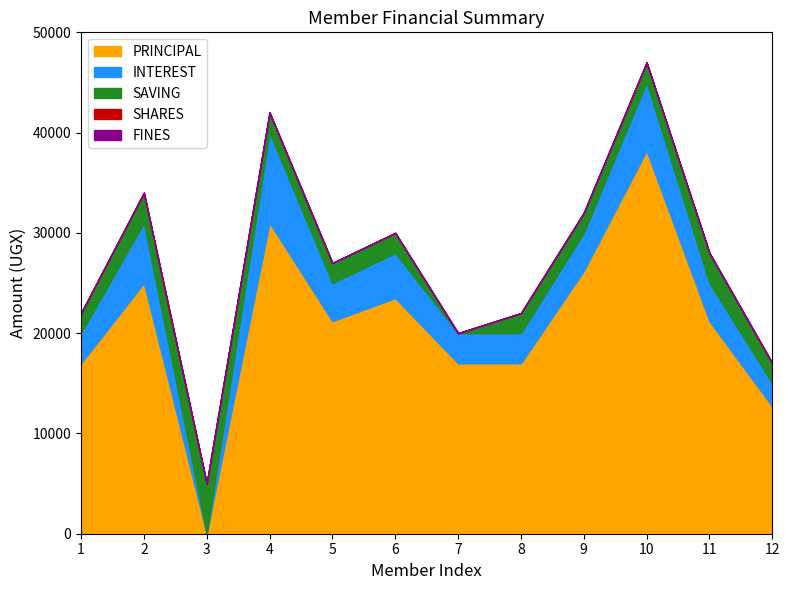

True or false: FINES has more than 2 interior local peaks.

False